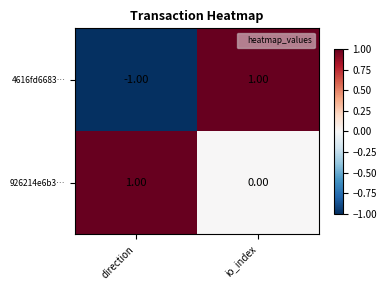

Which series changed the most between direction and io_index?

4616fd6683…